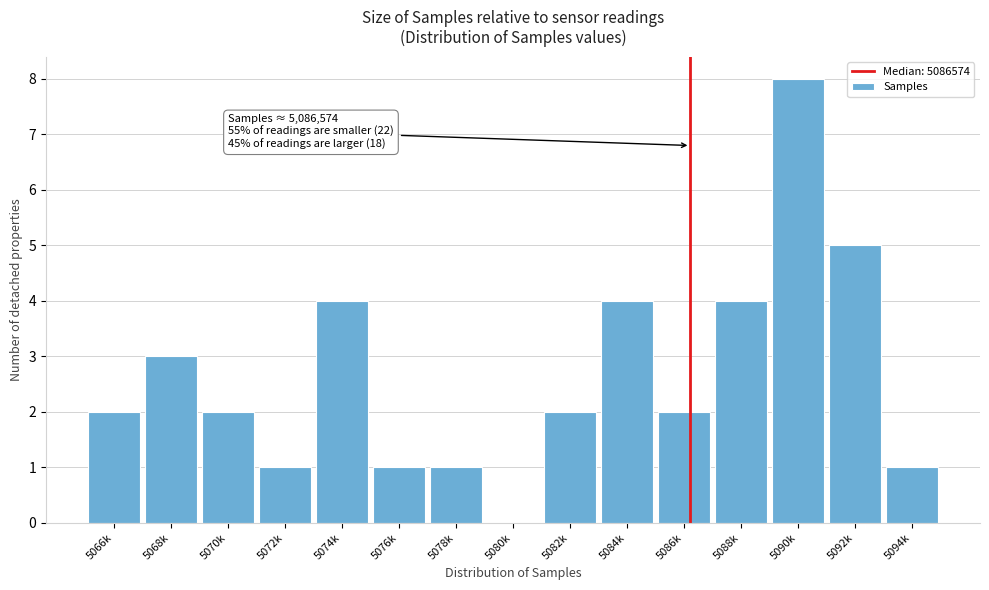

Reading left to right, what are all the values shown in this chart?

5066k=2	5068k=3	5070k=2	5072k=1	5074k=4	5076k=1	5078k=1	5080k=0	5082k=2	5084k=4	5086k=2	5088k=4	5090k=8	5092k=5	5094k=1